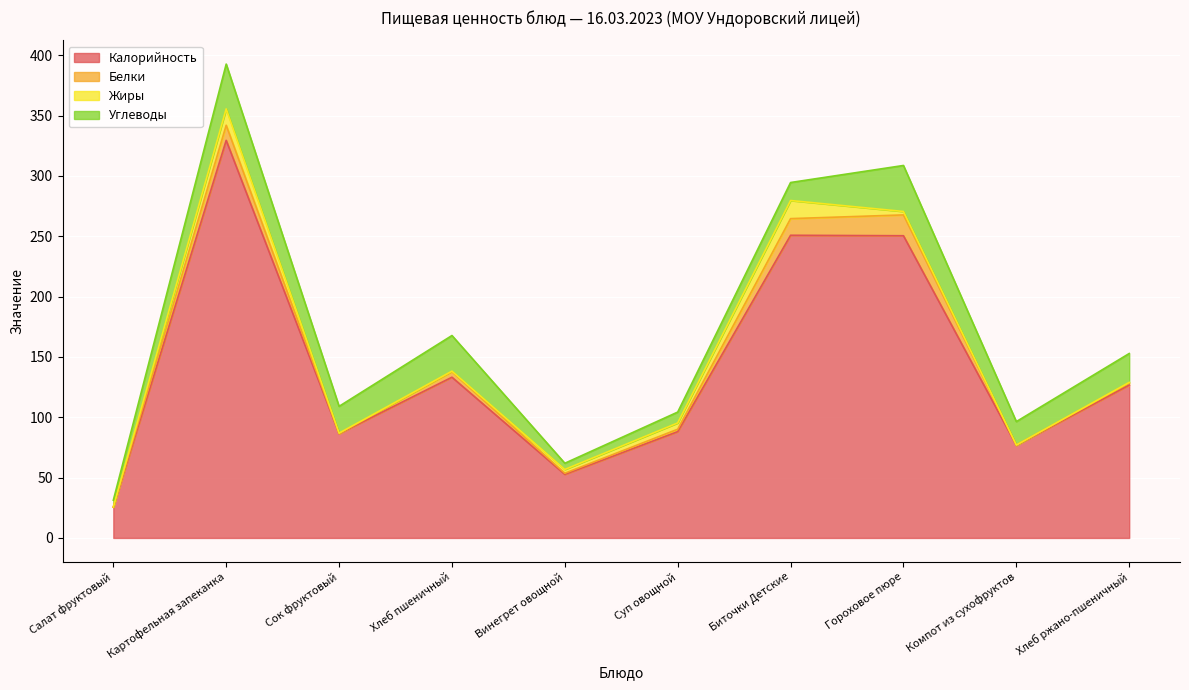

How many interior local peaks does the Белки series have?

3